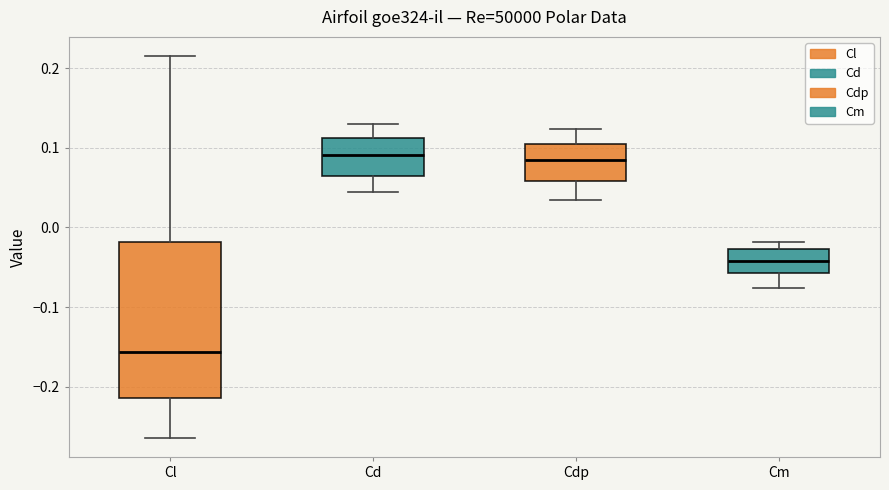

Where does the median line of the box for Cm sit on the y-axis? The values are not printed on the chart, so give them approximately, as read against the axis.

-0.04